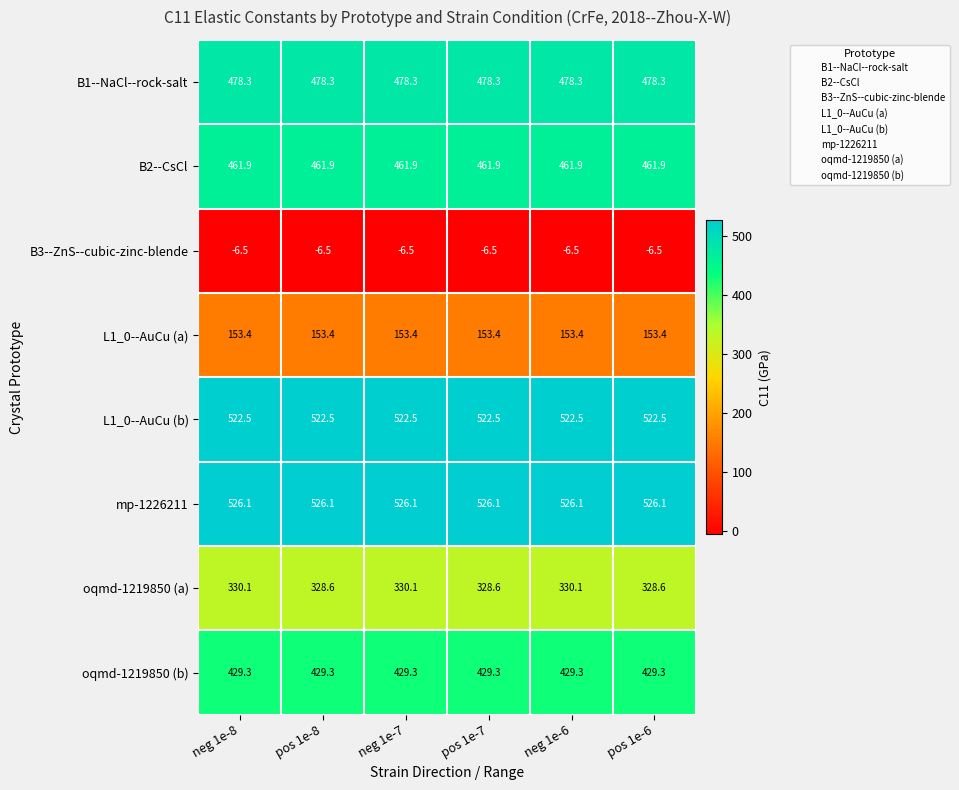

At how many categories does at least one series exceed 259?

6